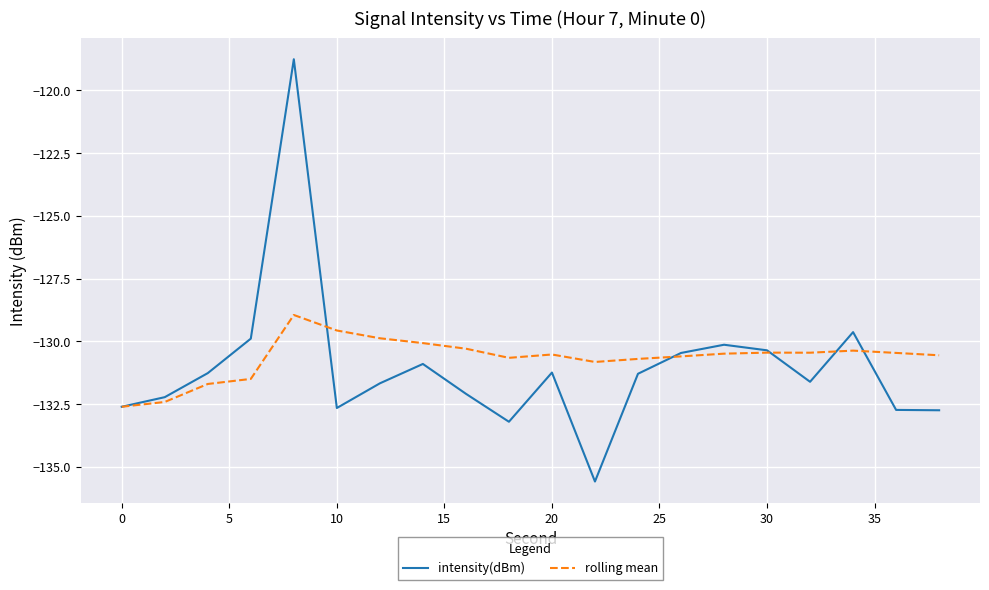

In rolling mean, how many points are higher than both neighbors (excluding endpoints)?

4